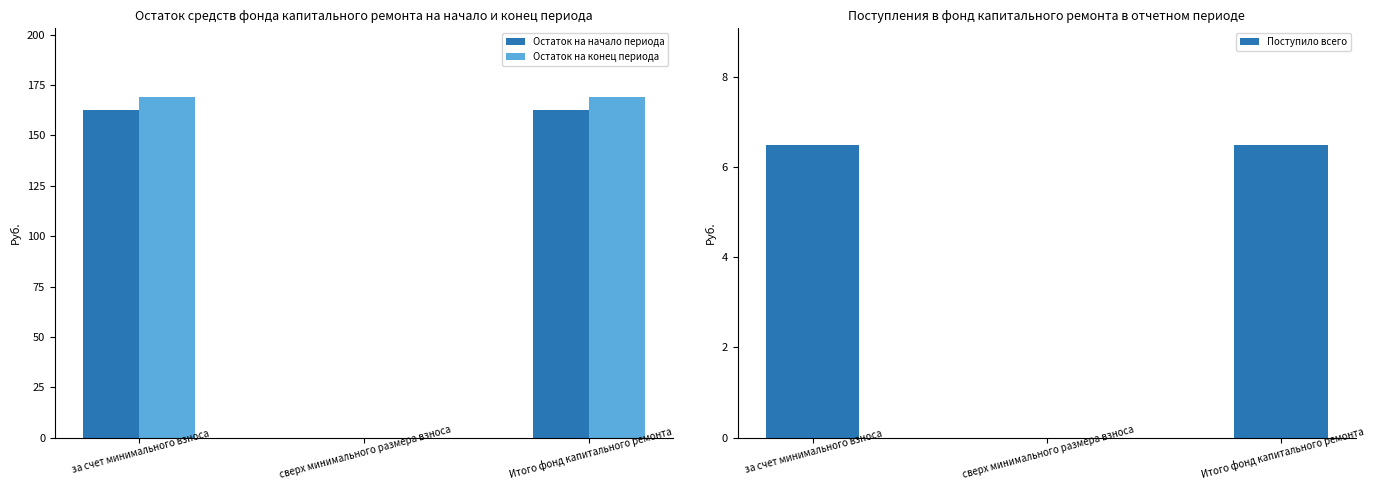

What is the sum of the Поступило всего values at Итого фонд капитального ремонта and за счет минимального взноса?

13.0